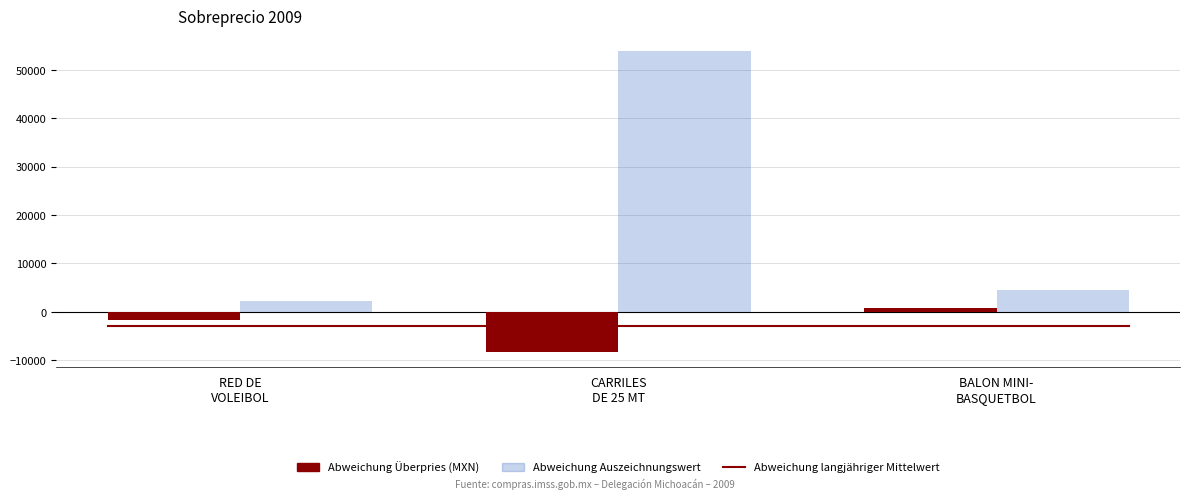

Reading right to left, transcribe all the data shown in this chart.

Abweichung Überpries (MXN): 840.0	-8299.4	-1604.2
Abweichung Auszeichnungswert: 4422.3	53893.6	2300.0